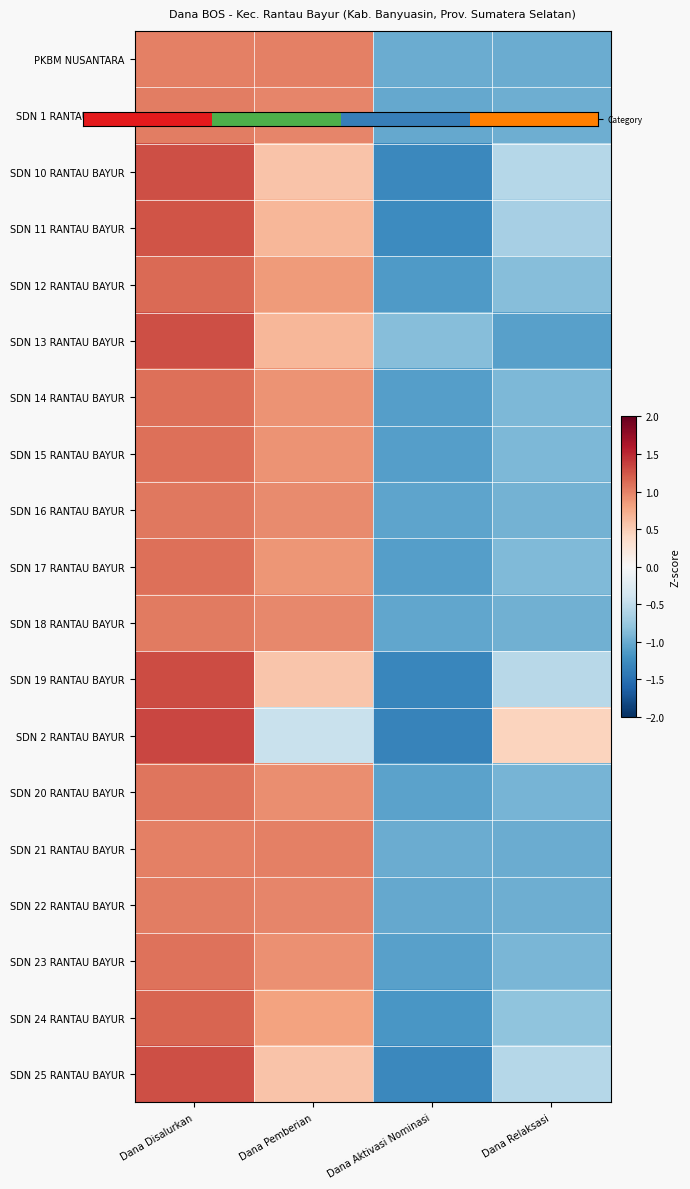

What is the minimum value shown in the chart?

-1.3